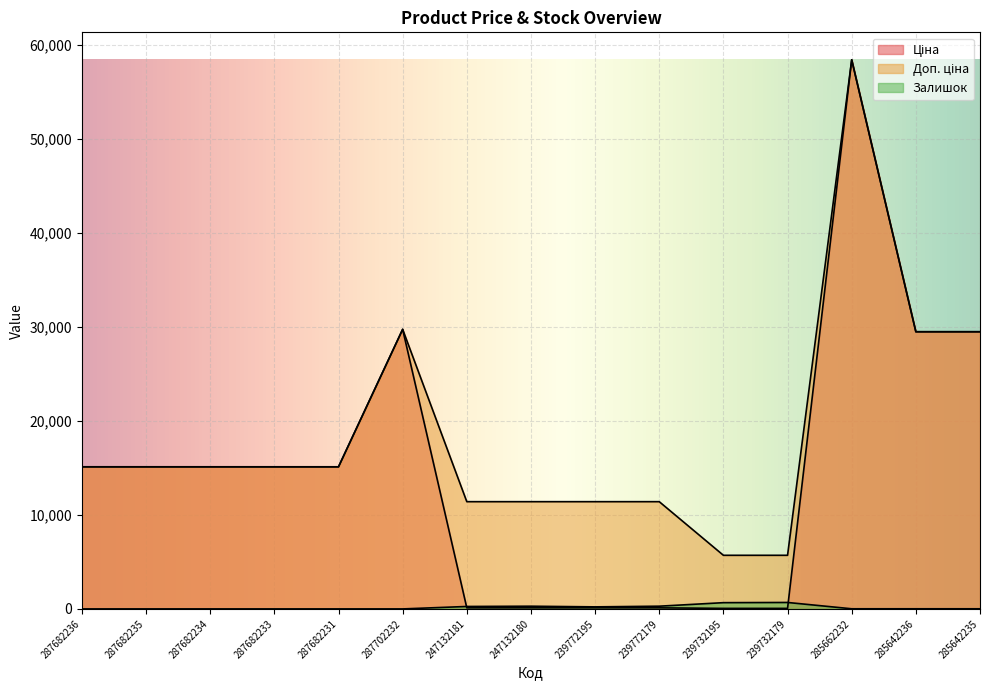

List the series in order of their overall mean, lowest first.

Залишок, Ціна, Доп. ціна